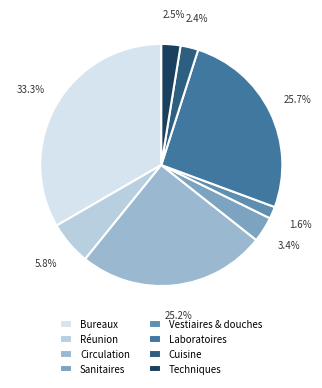

What percentage is NOT represented by Techniques?

97.5%